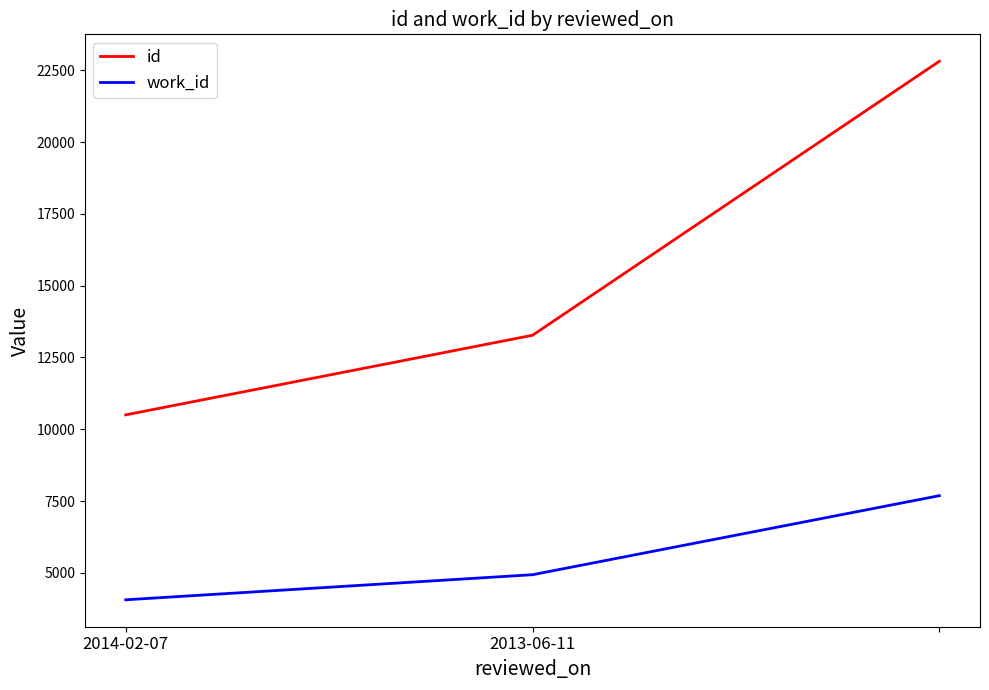

Reading right to left, what are all the values shown in this chart?

id: 22819	13274	10501
work_id: 7686	4933	4059